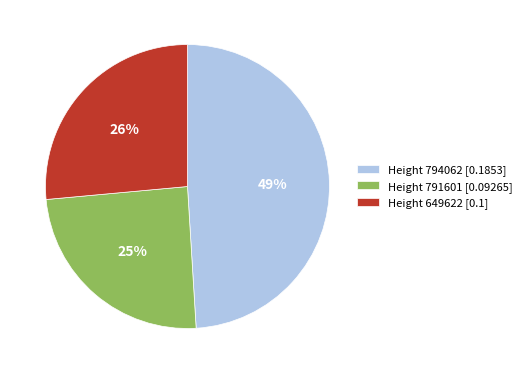

Rank the categories by value from lowest to highest.

Height 791601 [0.09265], Height 649622 [0.1], Height 794062 [0.1853]